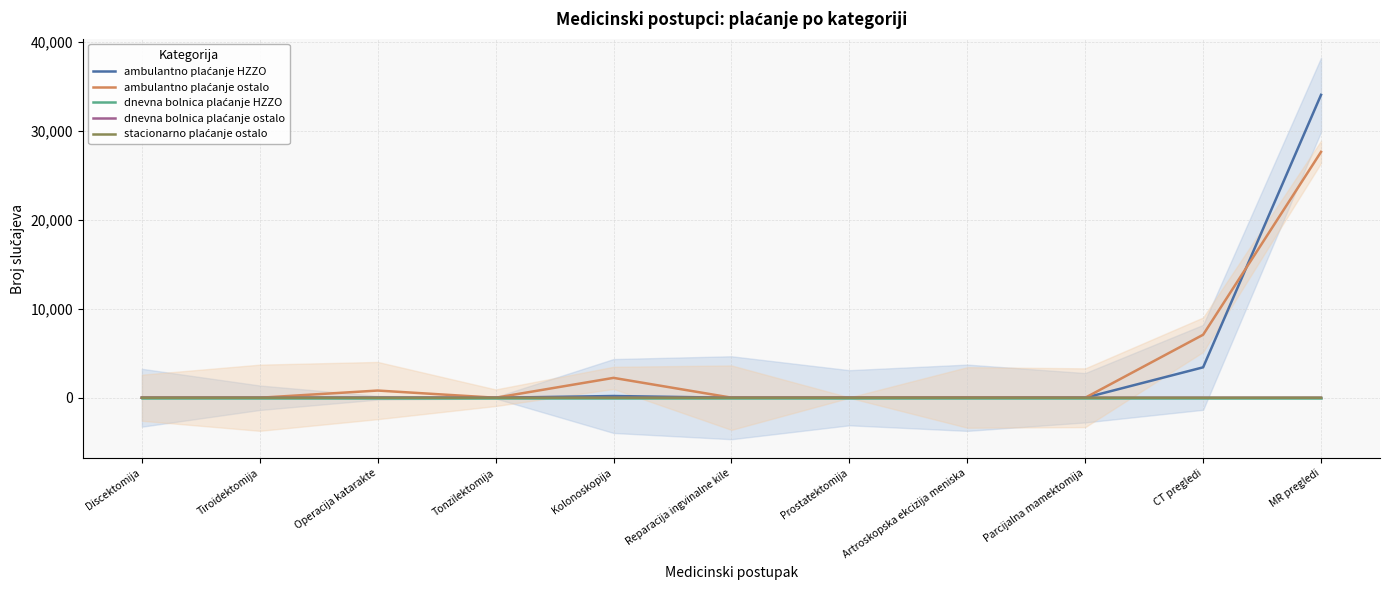

What position from the right is CT pregledi?

2